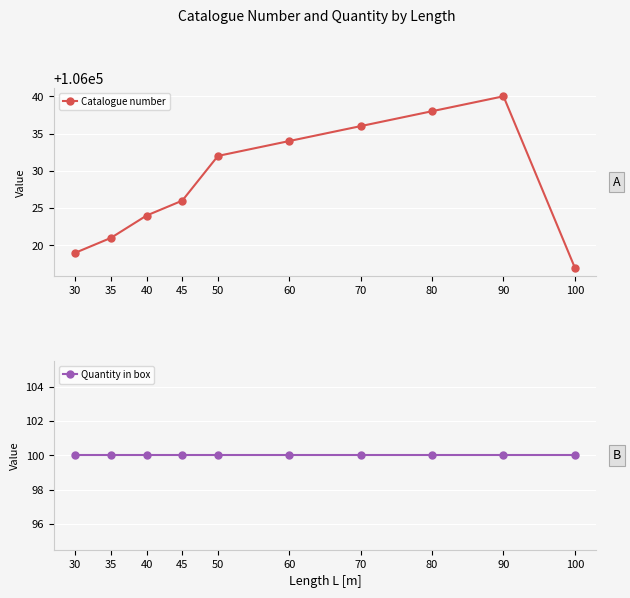

What is the spread (max minus min) of values at 70?

105936